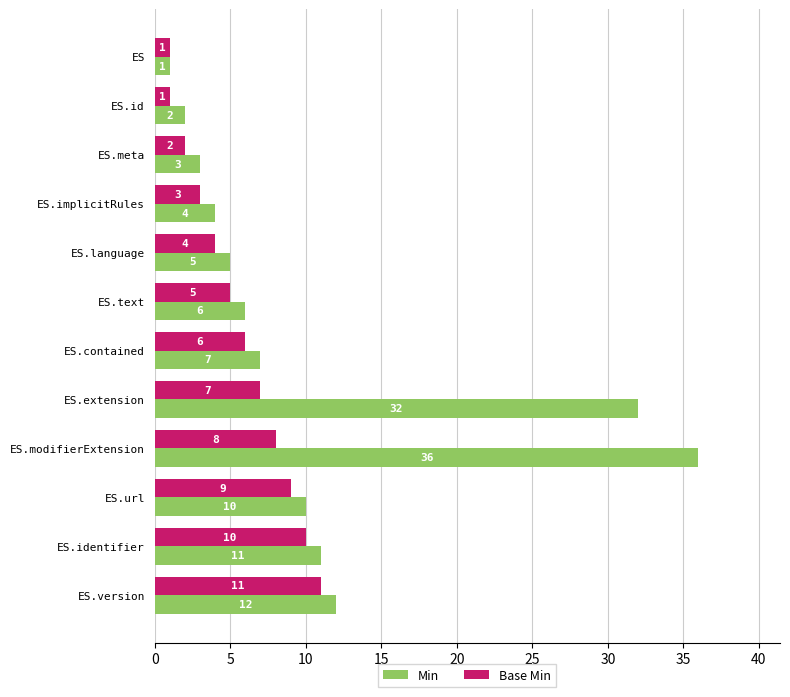

What is the sum of all Base Min values?

67